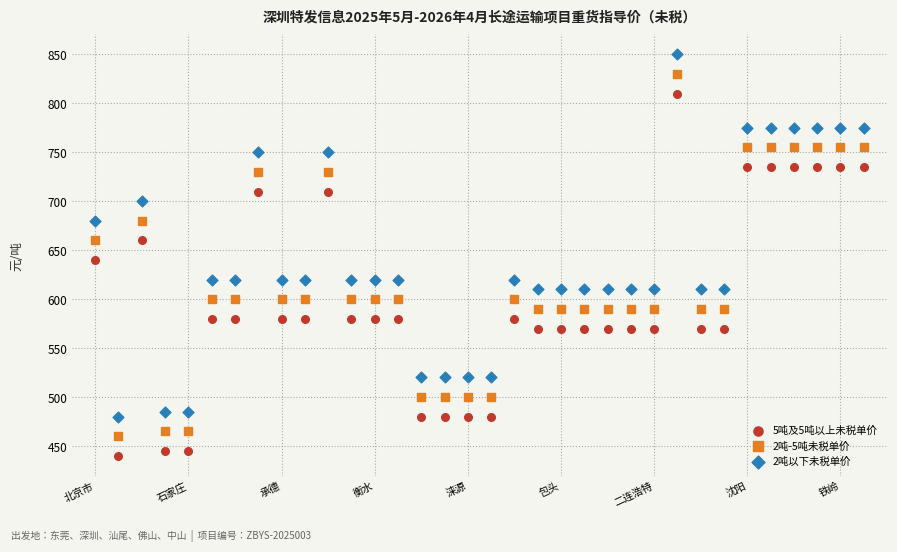

Which series contains the highest Y value?

2吨以下未税单价